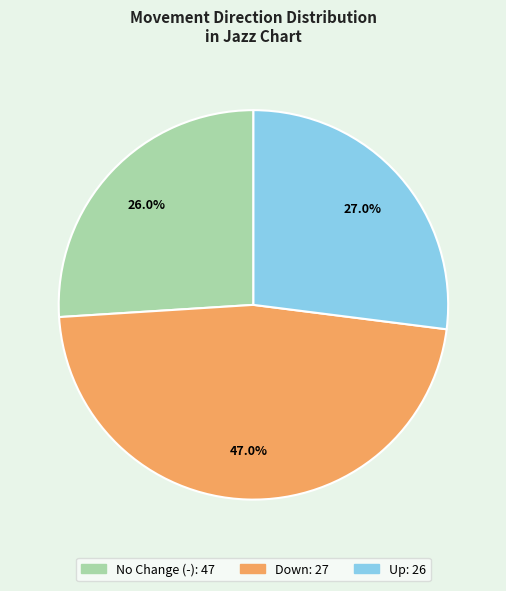

Does any single category account for the majority?

No